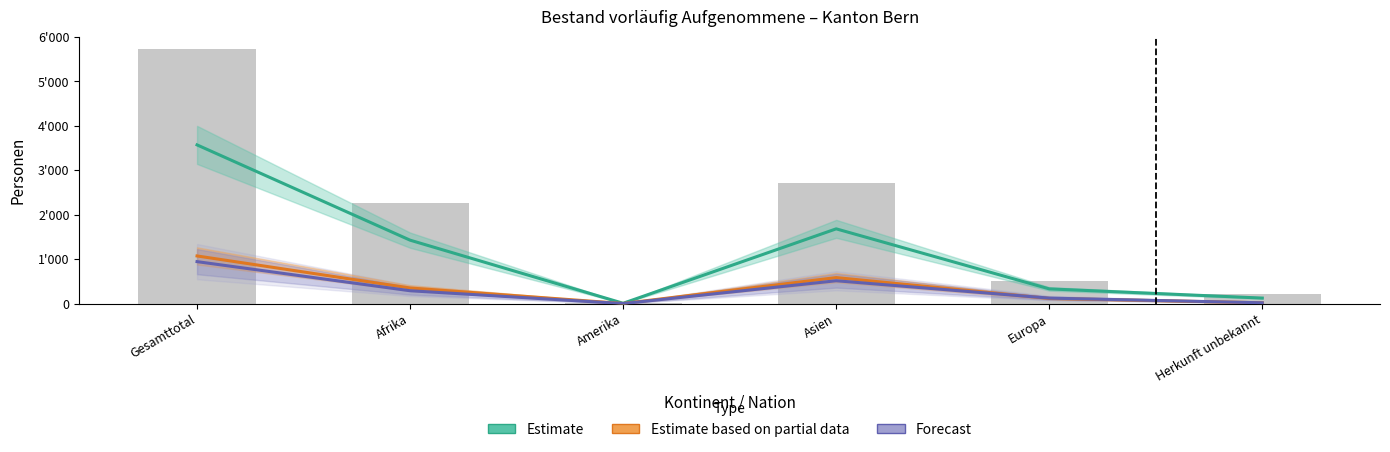

List the series in order of their peak value, lowest first.

Forecast, Estimate based on partial data, Estimate